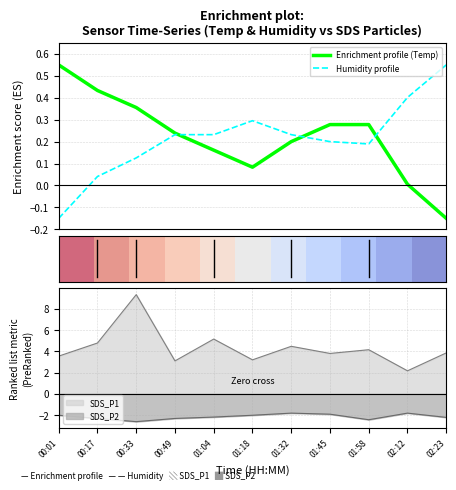

True or false: Enrichment profile (Temp) has more than 1 points higher than both neighbors.

False